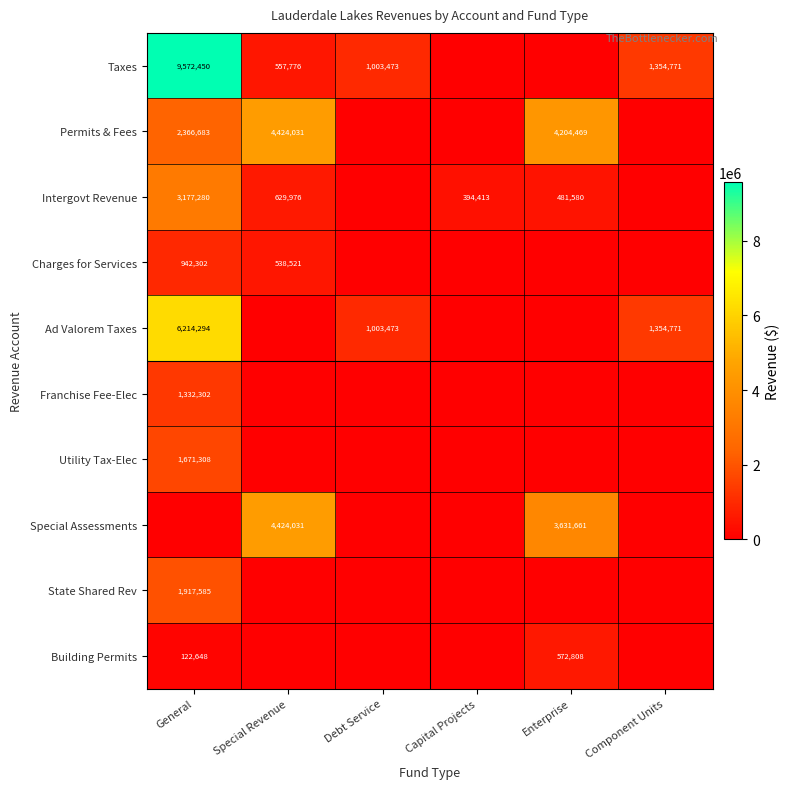

The value of Building Permits at General is 72525. True or false?

False